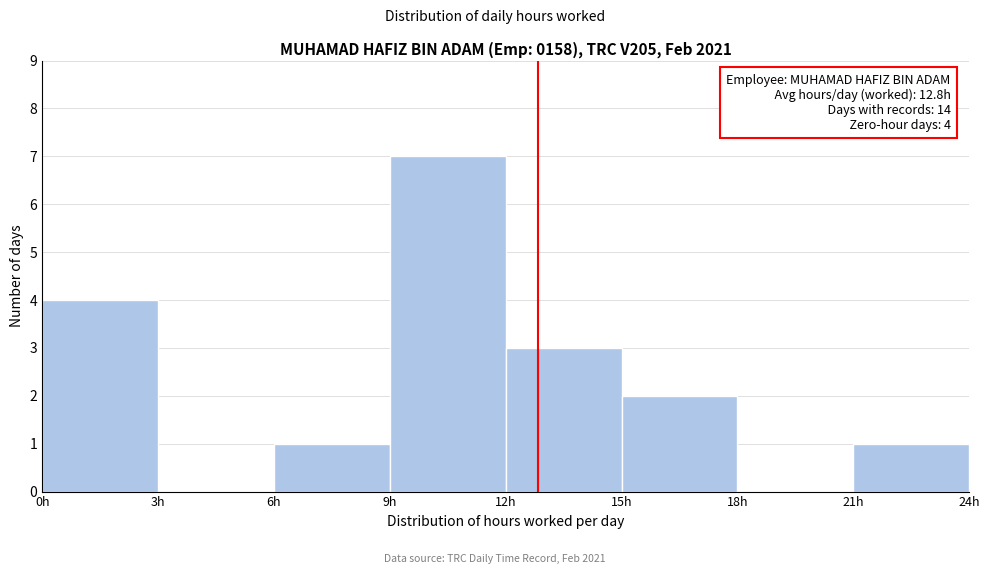

Which range on the x-axis has the tallest bar?

9 to 12